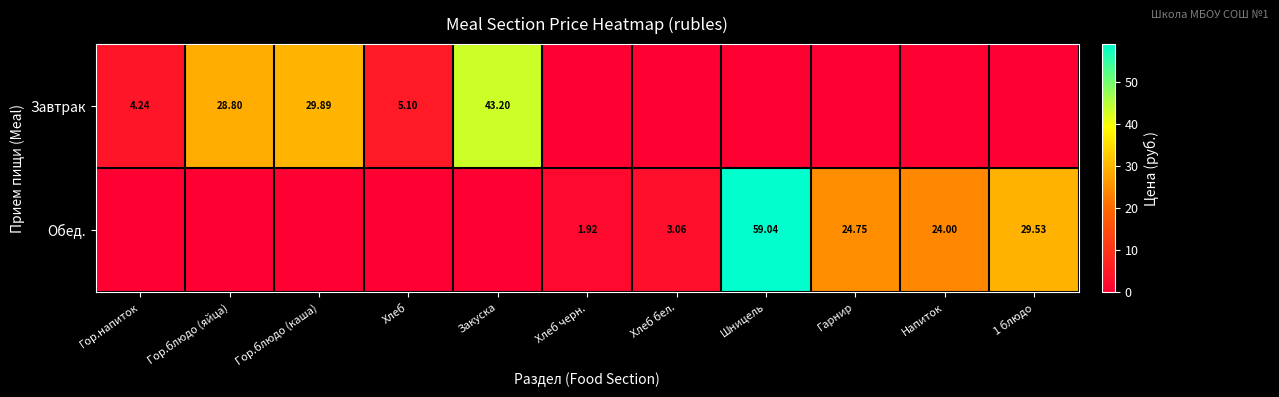

Is the value of Завтрак at Хлеб greater than the value of Обед. at Хлеб черн.?

Yes